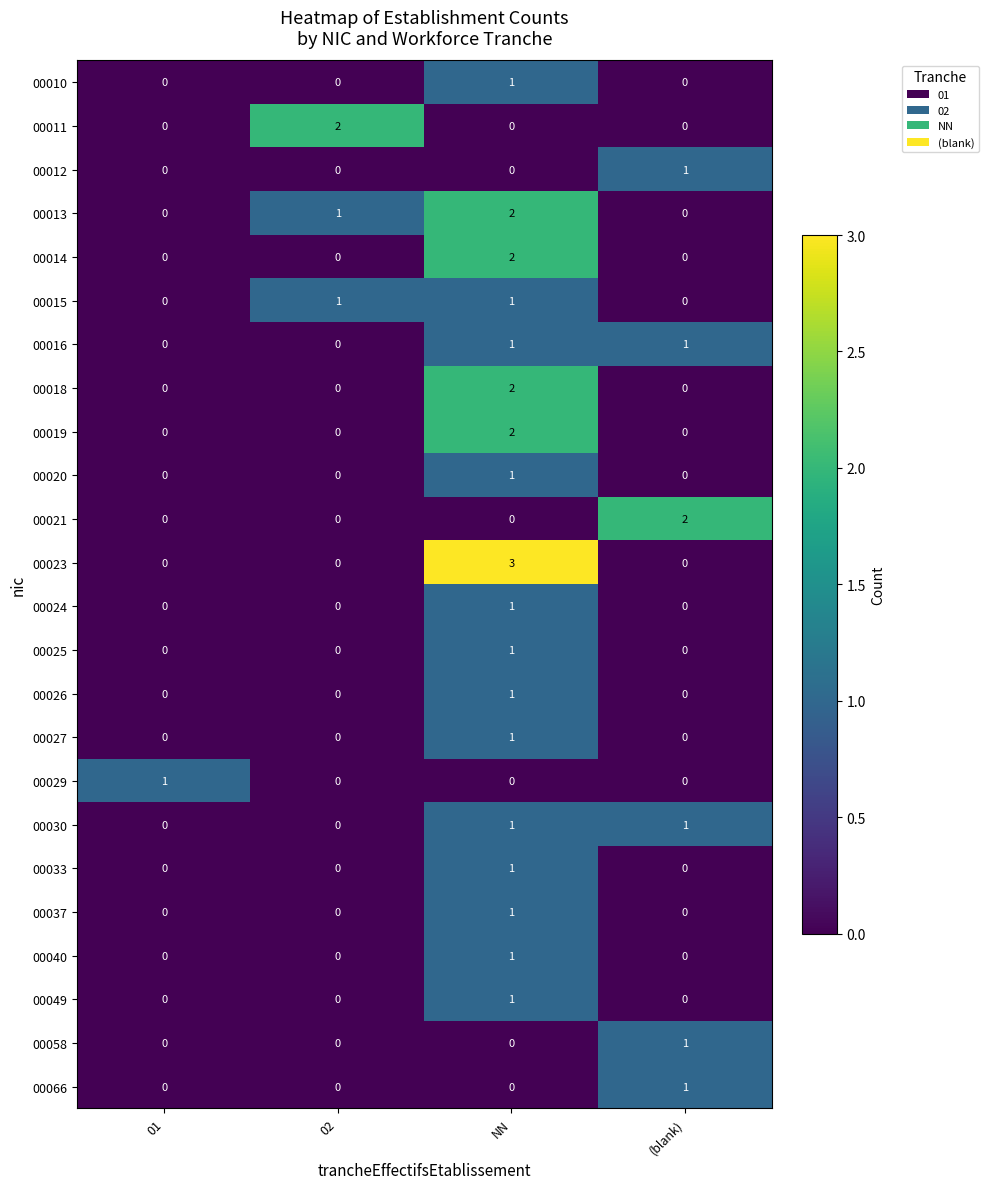

Is it true that 00030 equals 1 at (blank)?

True